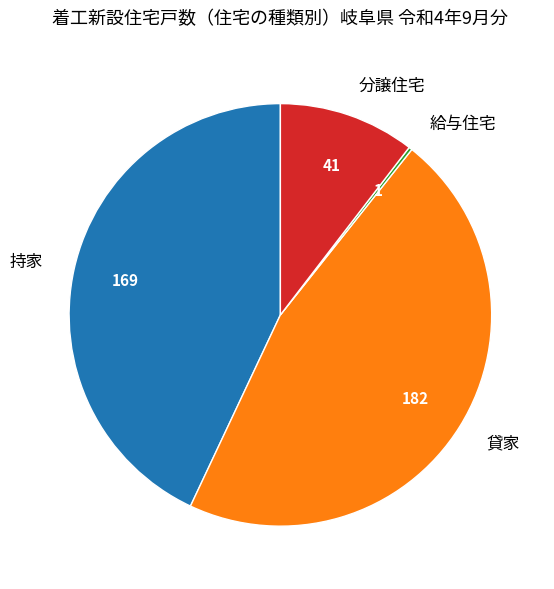

Between 分譲住宅 and 貸家, which is larger?

貸家